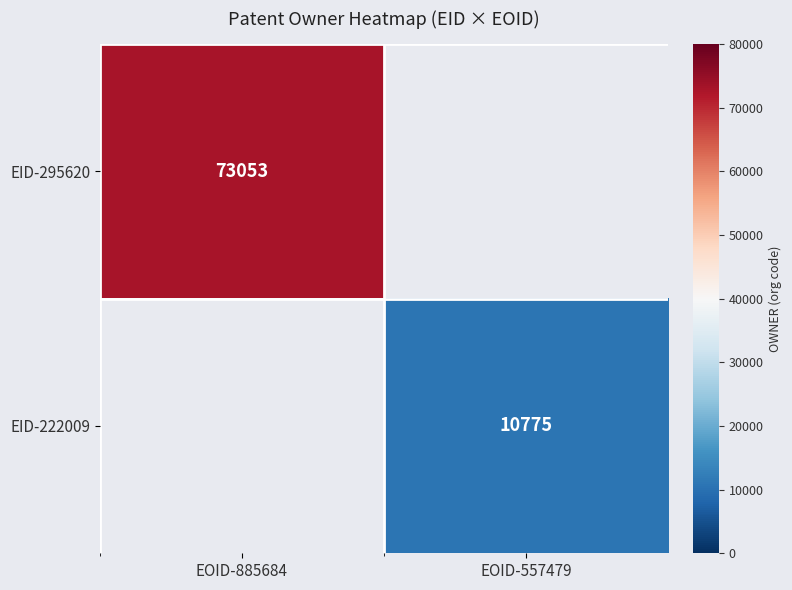

The value of EID-295620 at EOID-885684 is 73053. True or false?

True